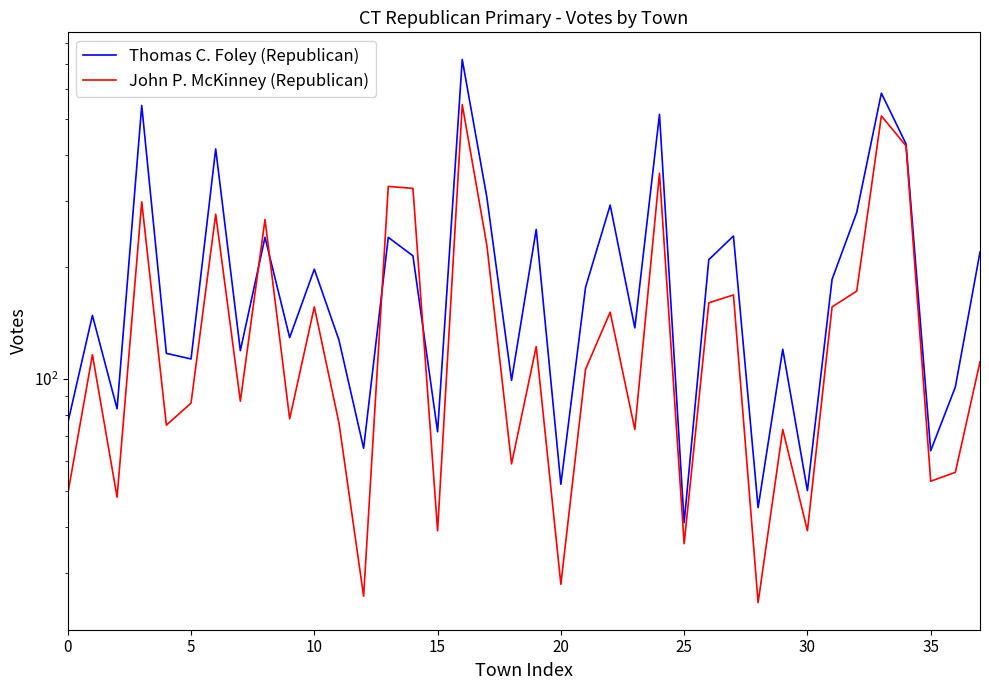

Which series has the largest range (max minus min)?

Thomas C. Foley (Republican)